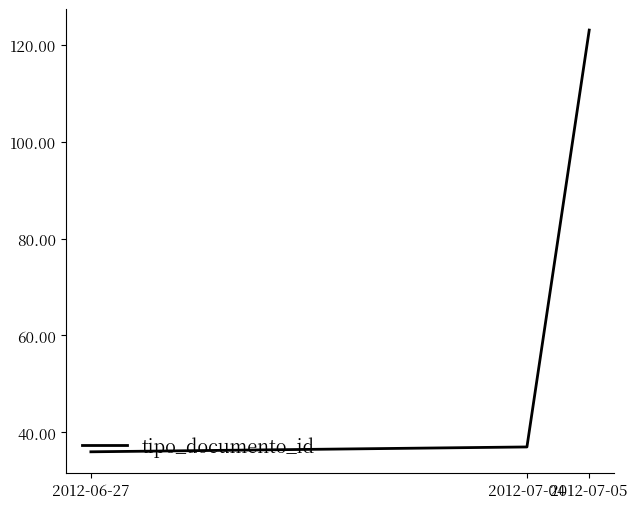

Is it true that the value at 2012-07-05 is 123?

True